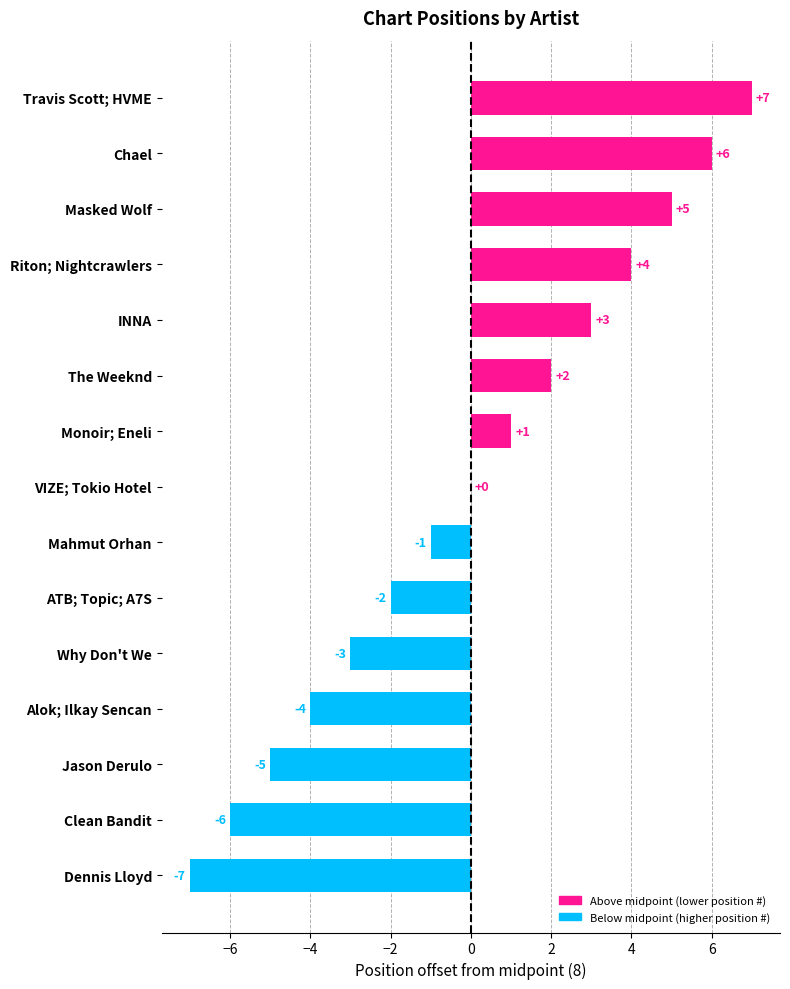

Which label corresponds to the largest value in the chart?

Travis Scott; HVME